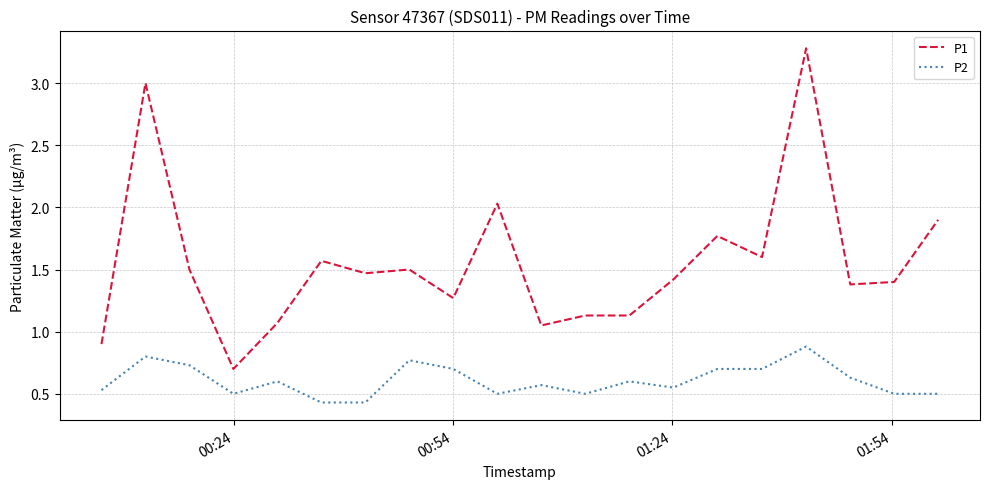

True or false: P1 and P2 cross at least once.

False